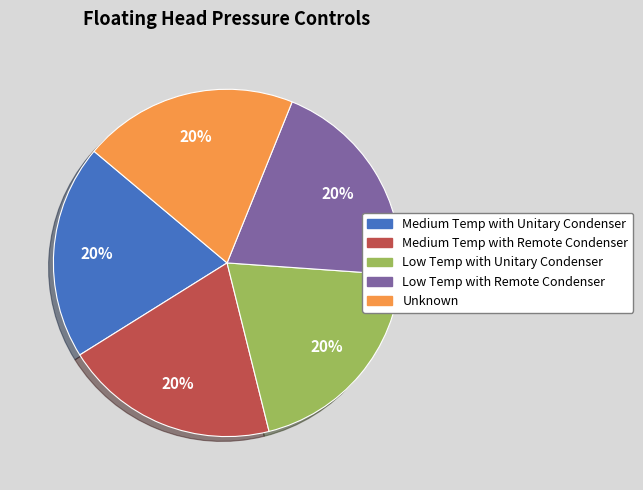

To the nearest percent, what is the difference between the largest and smallest slice percentages?

0%